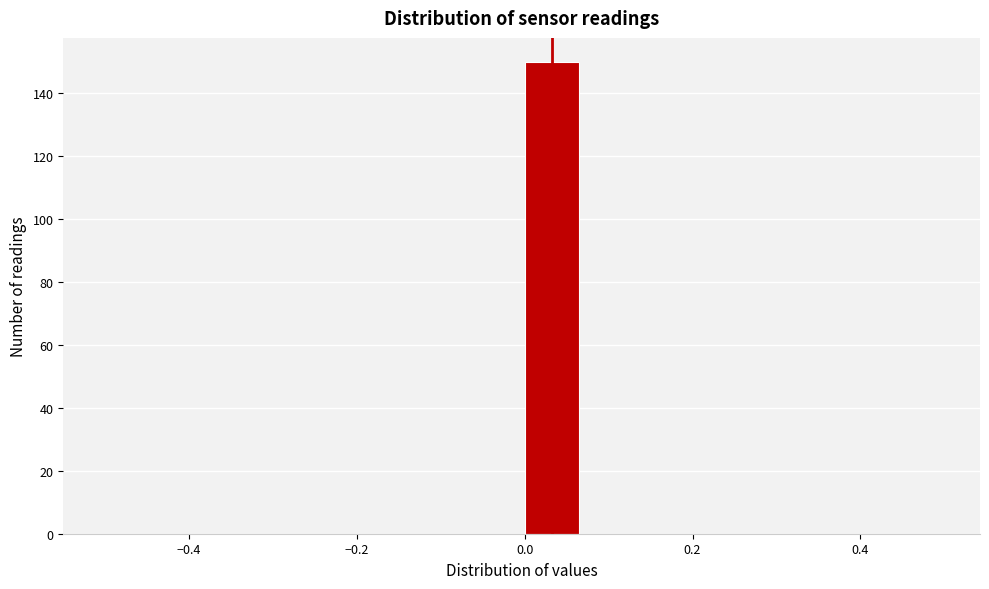

Around what value on the x-axis is the tallest bar? Give the approximate position of its centre, as read against the axis.

0.04